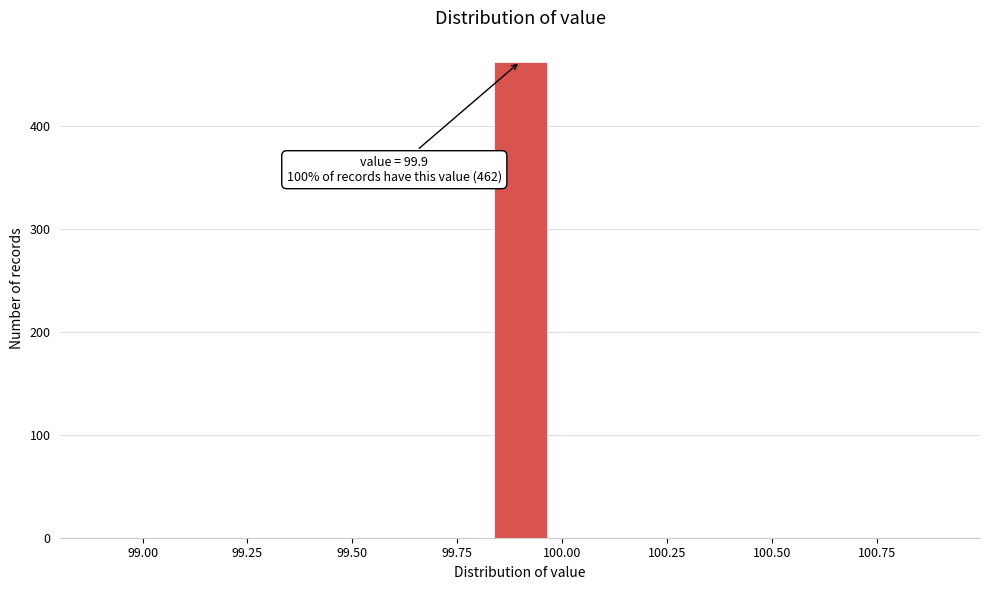

Read against the x-axis, roughly where is the centre of the tallest bar?

99.90